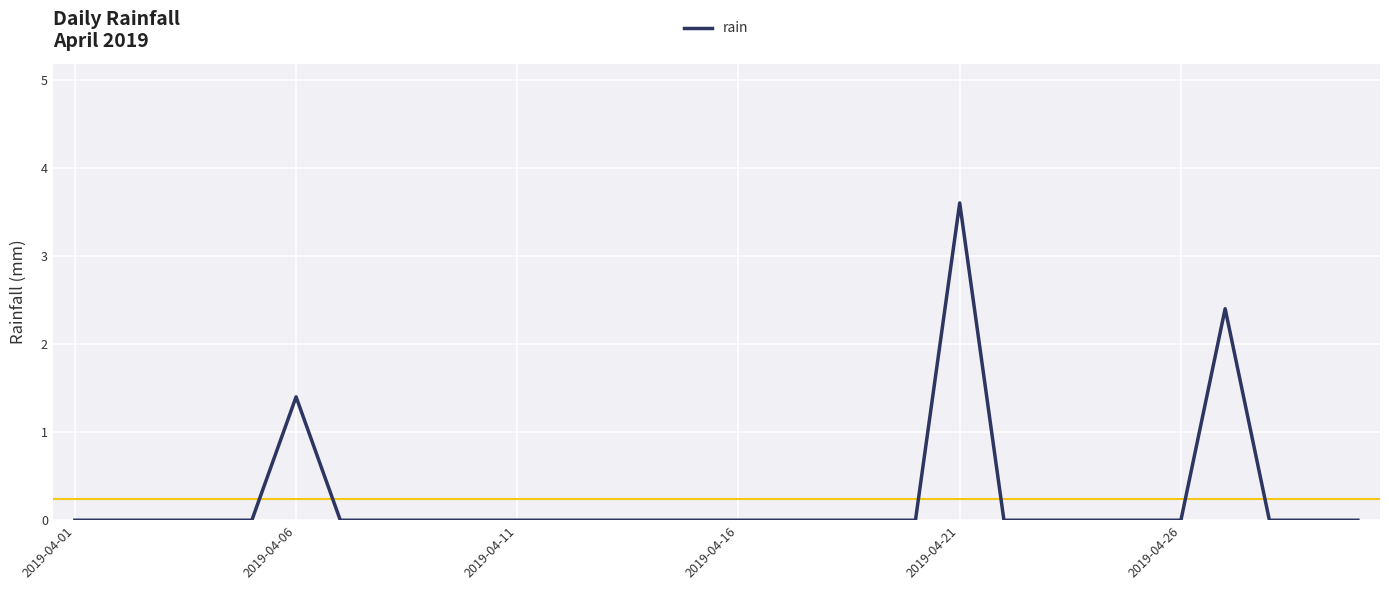

Count the number of categories in the chart.

30